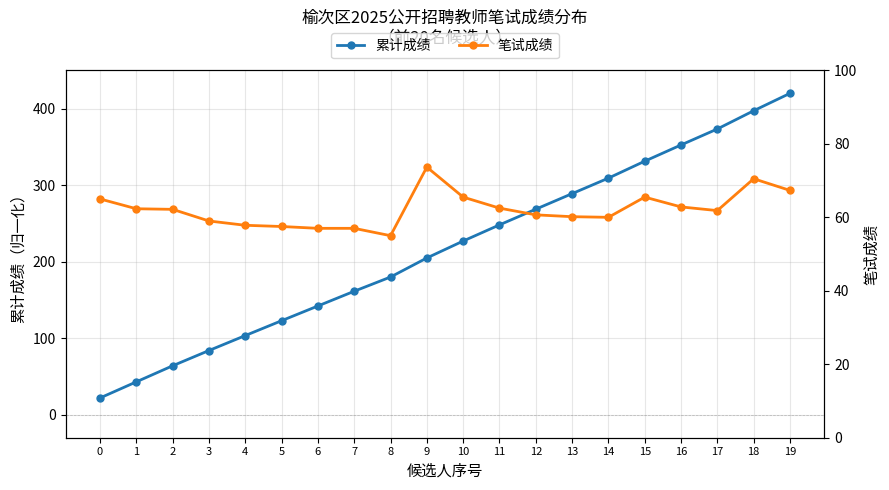

True or false: 笔试成绩 has a value of 73.7 at 9.

True